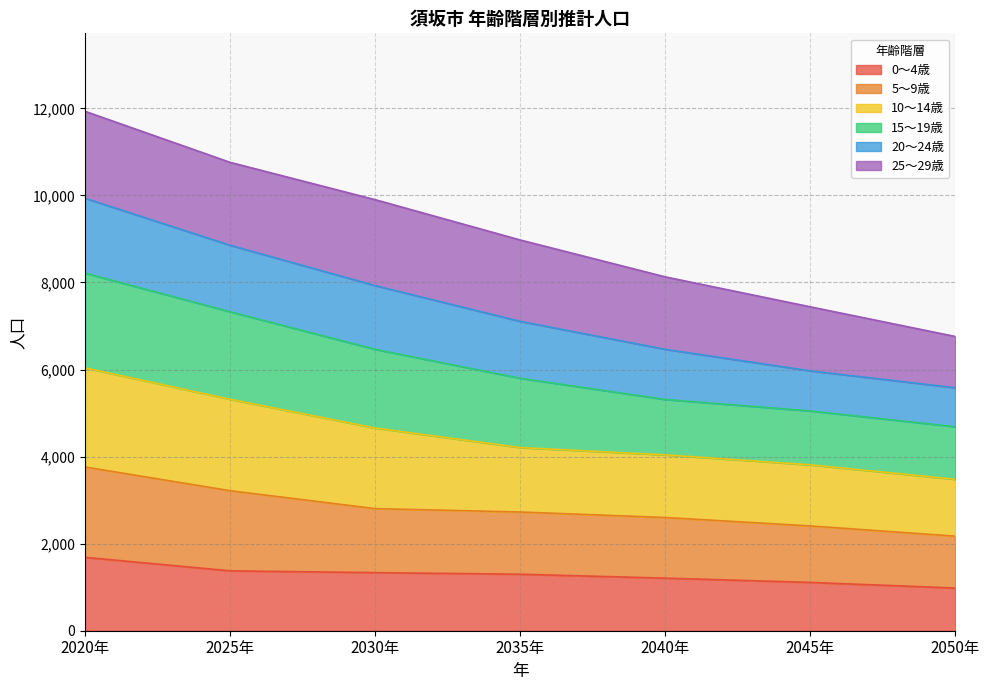

How many data points does each series have?

7